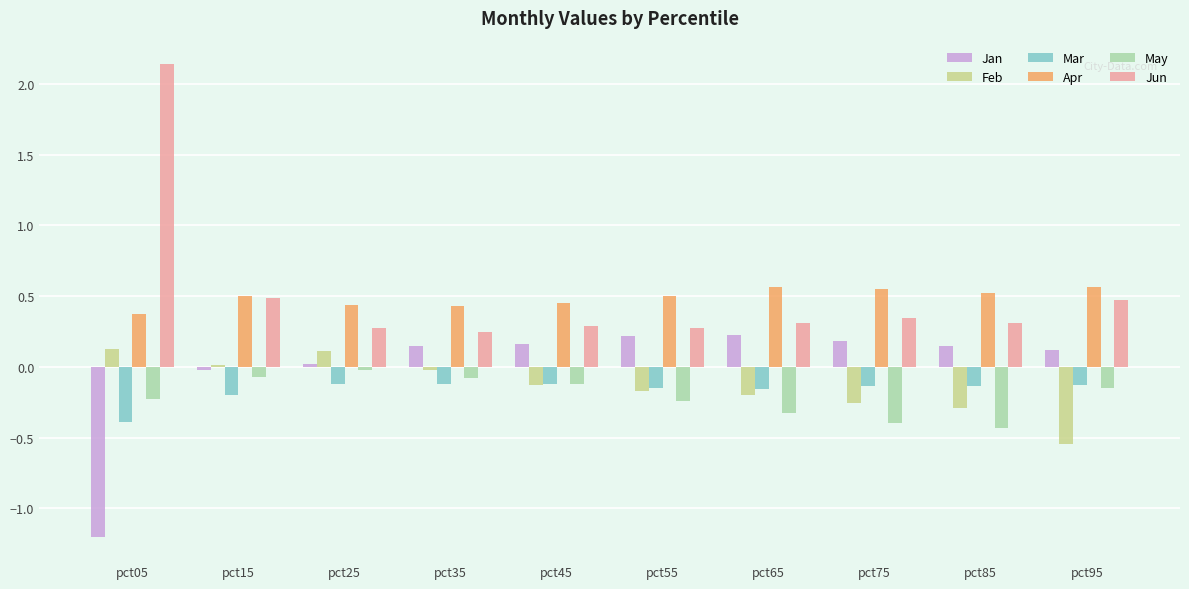

Is it true that Mar equals -0.1 at pct95?

True